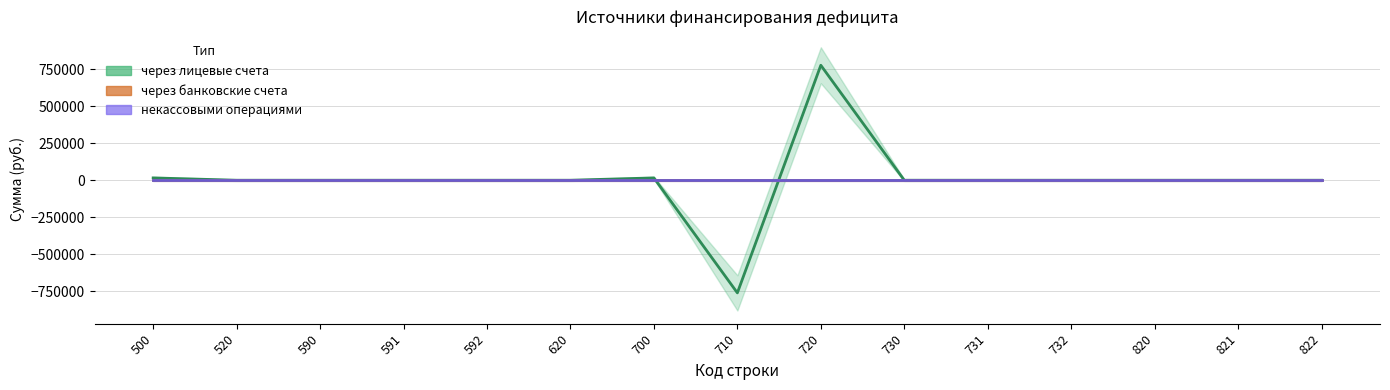

How many values in the через лицевые счета series exceed 0?

3